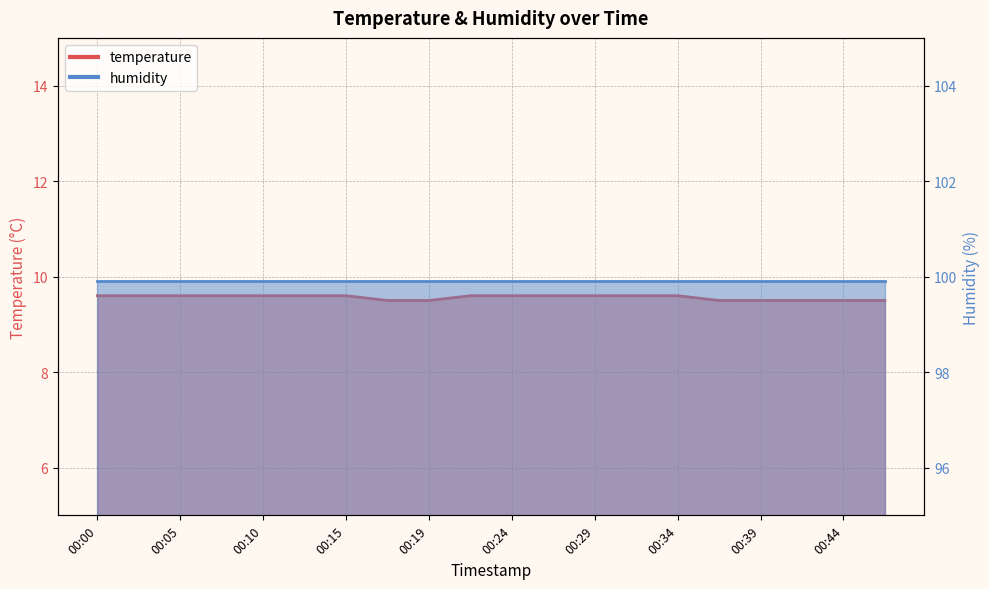

True or false: the data has more than 0 interior local peaks.

False